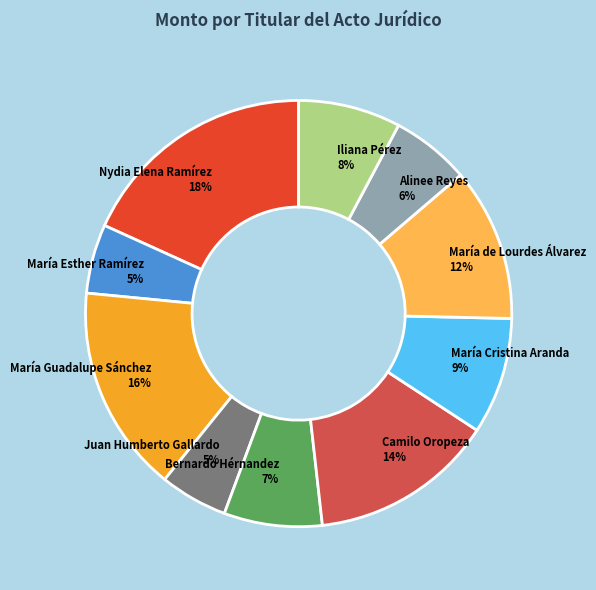

To the nearest percent, what is the difference between the largest and smallest slice percentages?

13%